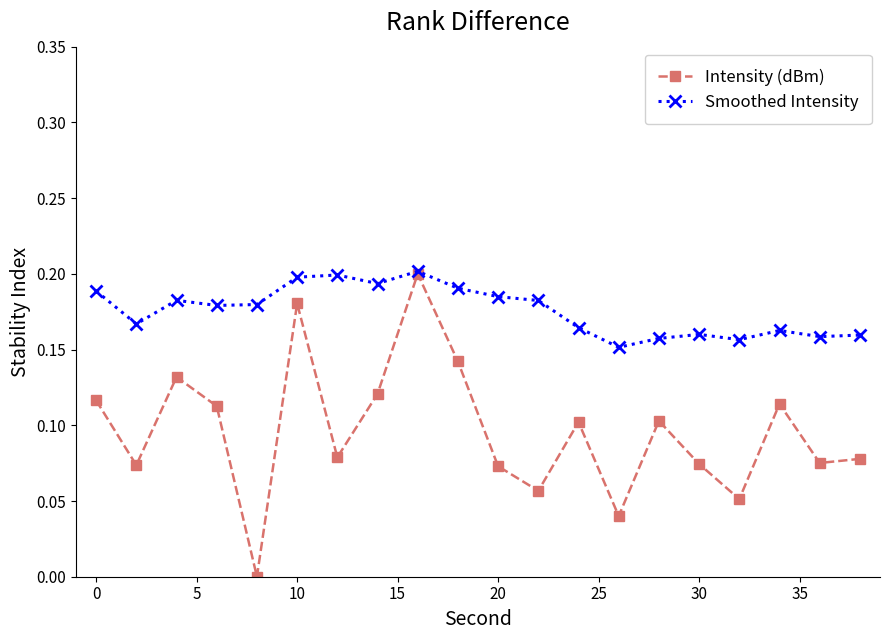

Which series has the largest total across all categories?

Smoothed Intensity